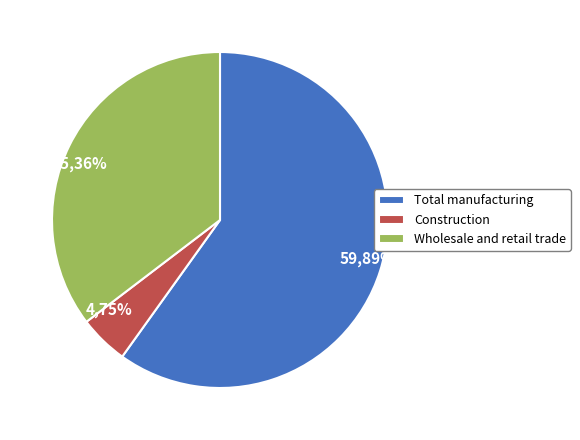

Rank the categories by value from lowest to highest.

Construction, Wholesale and retail trade, Total manufacturing